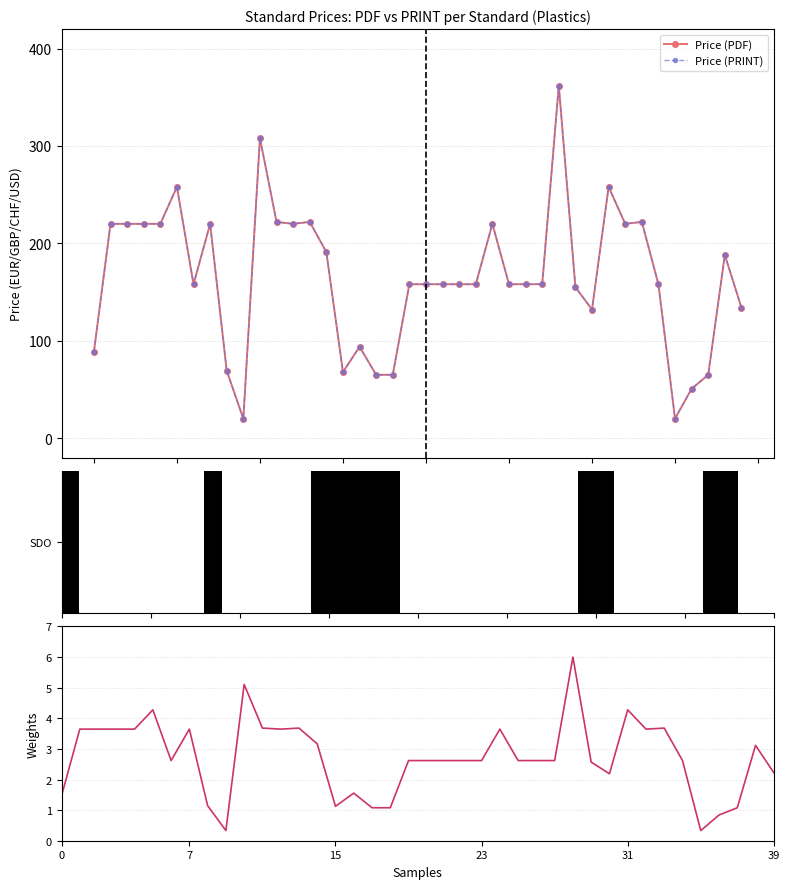

What is the difference between the highest and lowest values at 21?

155.4